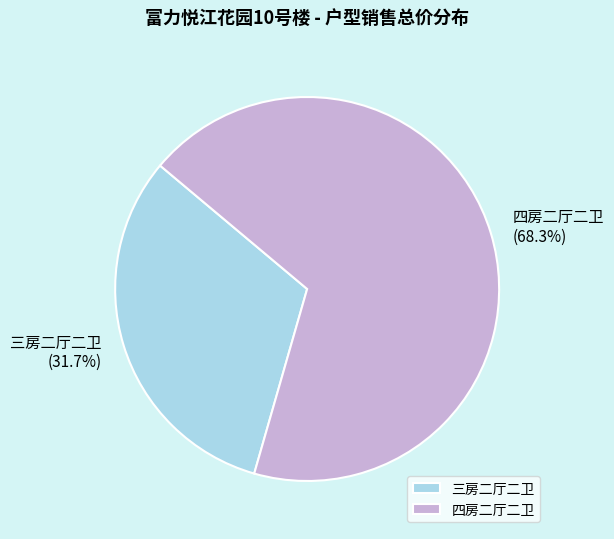

Which slice is the largest?

四房二厅二卫